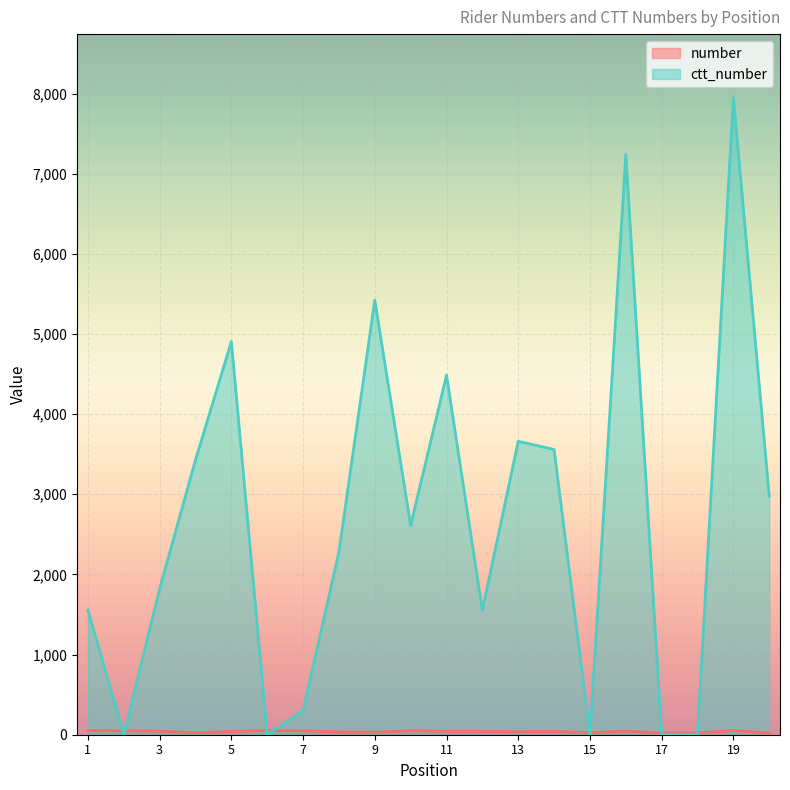

What is the sum of all ctt_number values?

53746